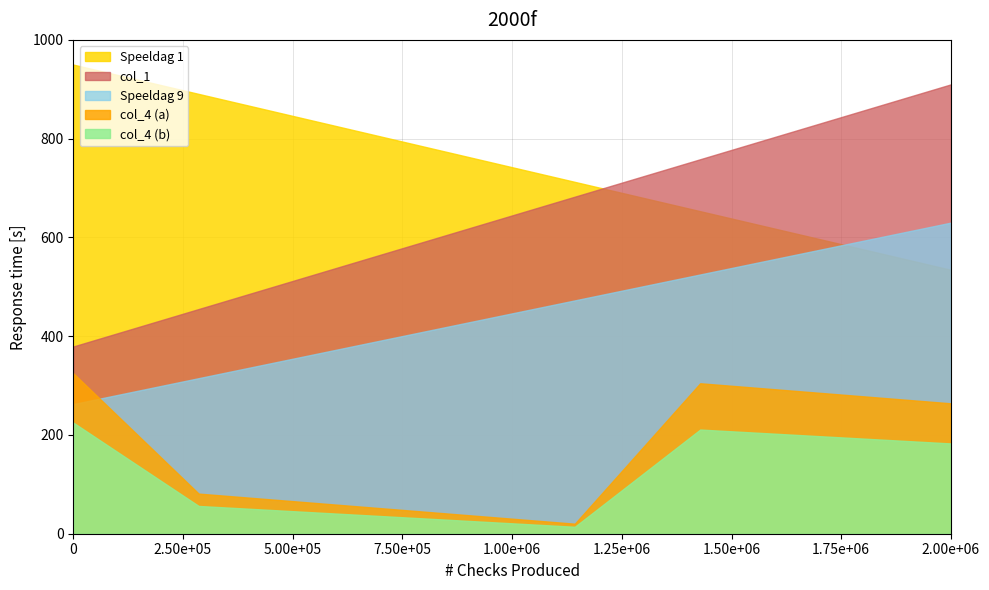

What is the maximum value shown in the chart?

950.0